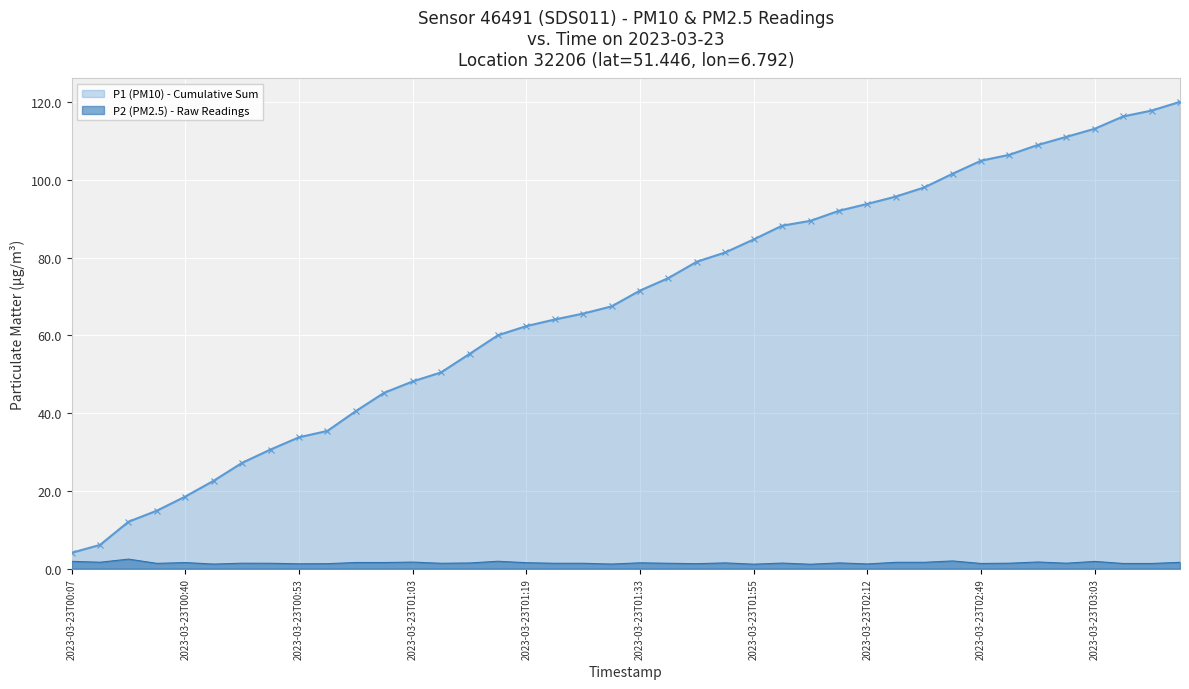

At which category does the data reach its first local valley?

2023-03-23T00:09